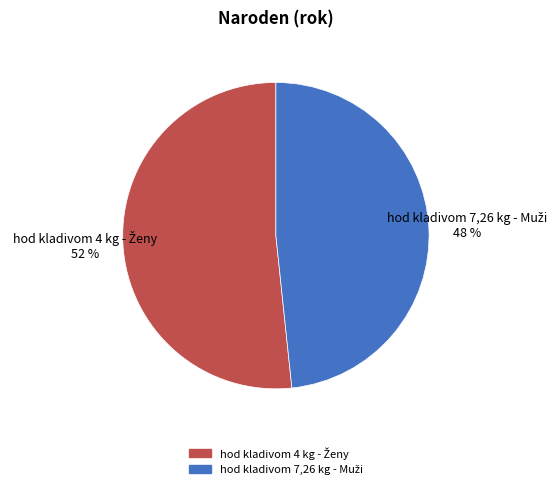

To the nearest percent, what is the average slice percentage?

50%